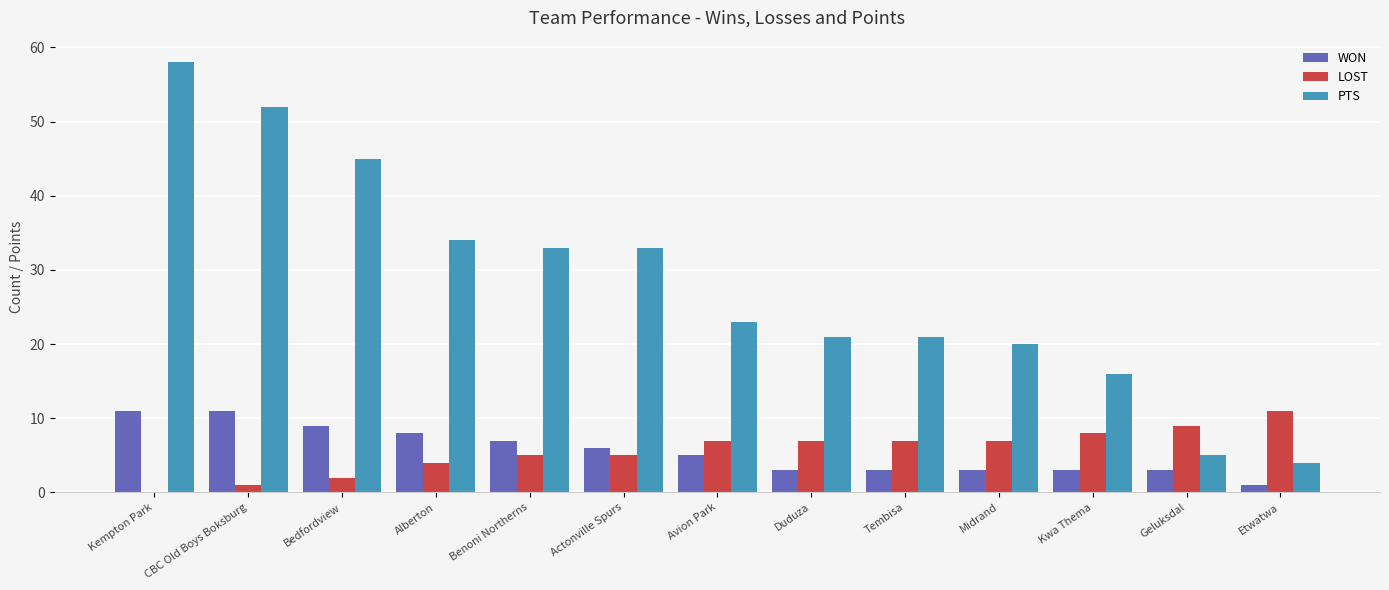

Count the number of data series in this chart.

3